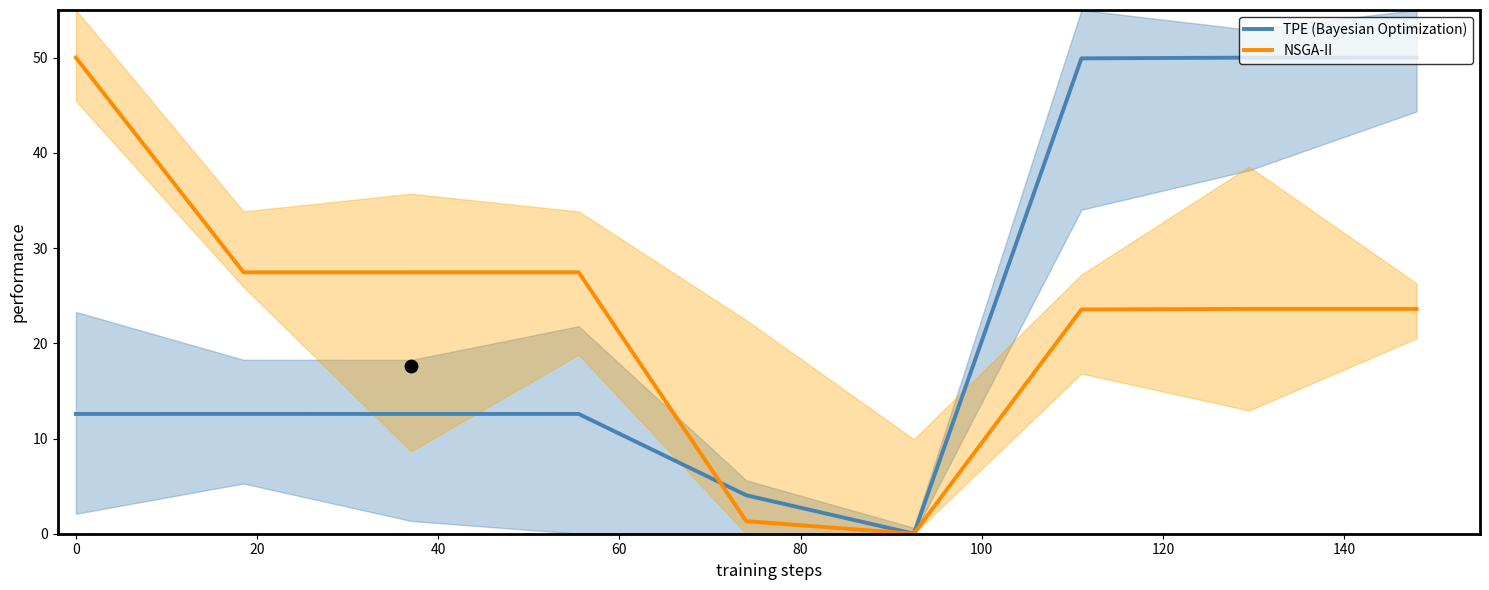

Which series has the largest total across all categories?

NSGA-II